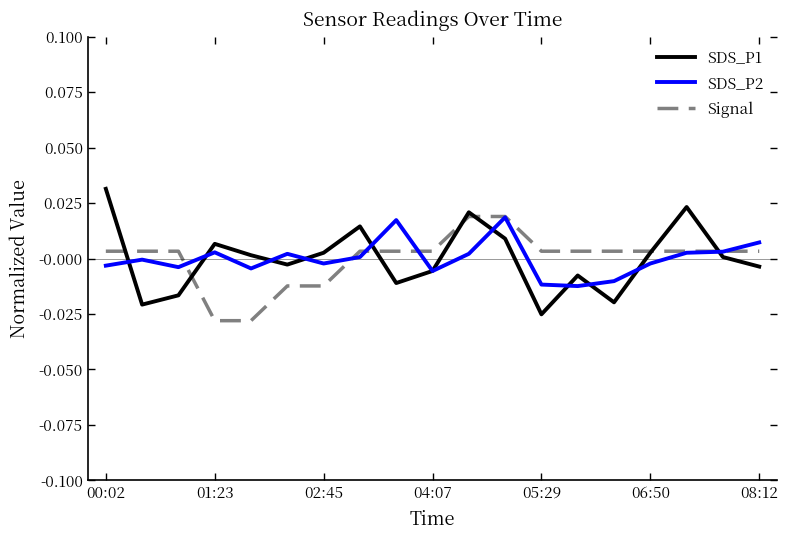

True or false: SDS_P1 has more than 1 interior local peaks.

True